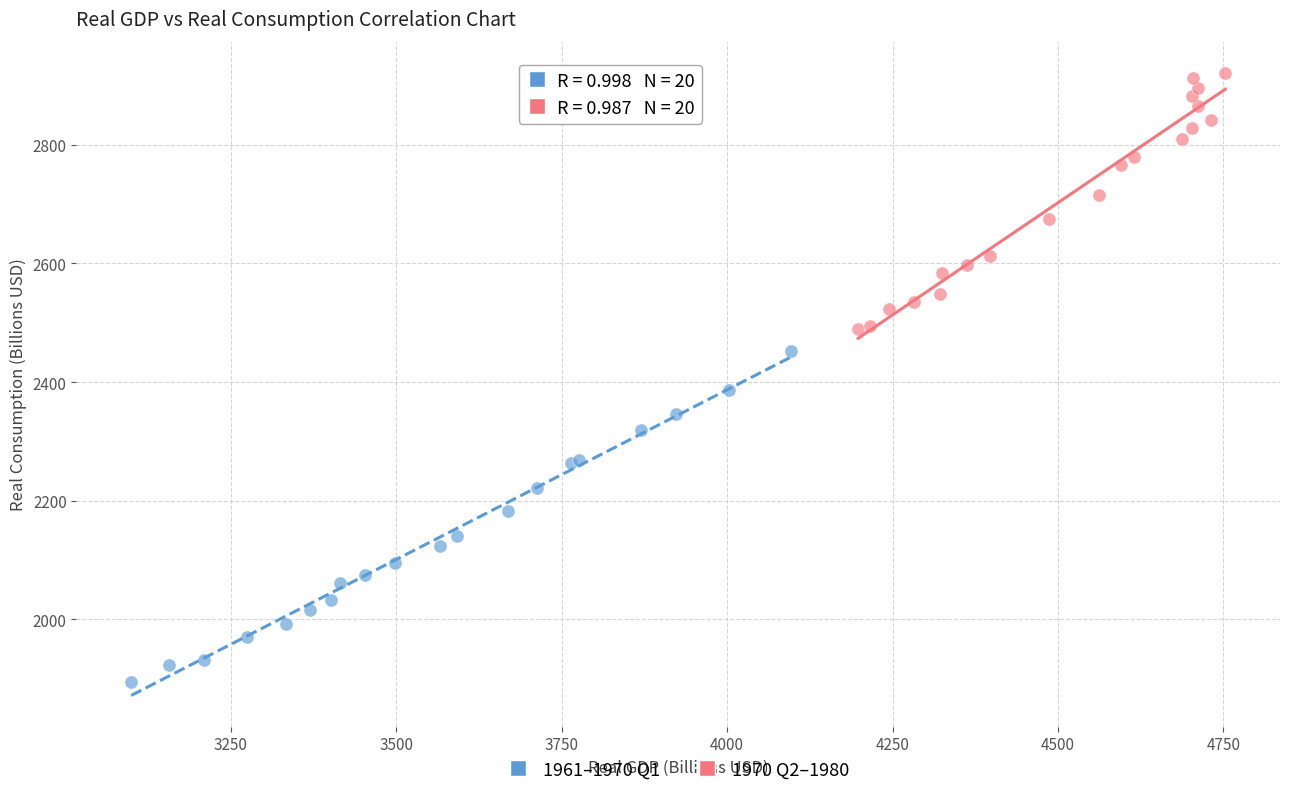

Which series has the largest Y range (max minus min)?

1961–1970 Q1